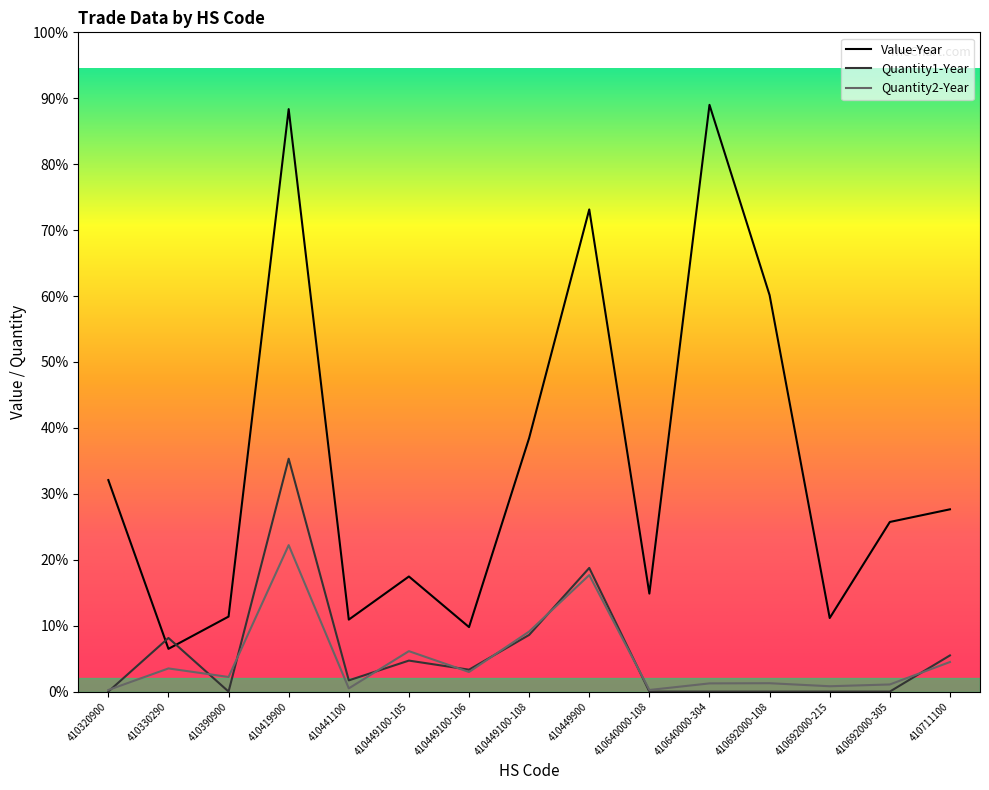

Where is the first local minimum for Value-Year?

410330290